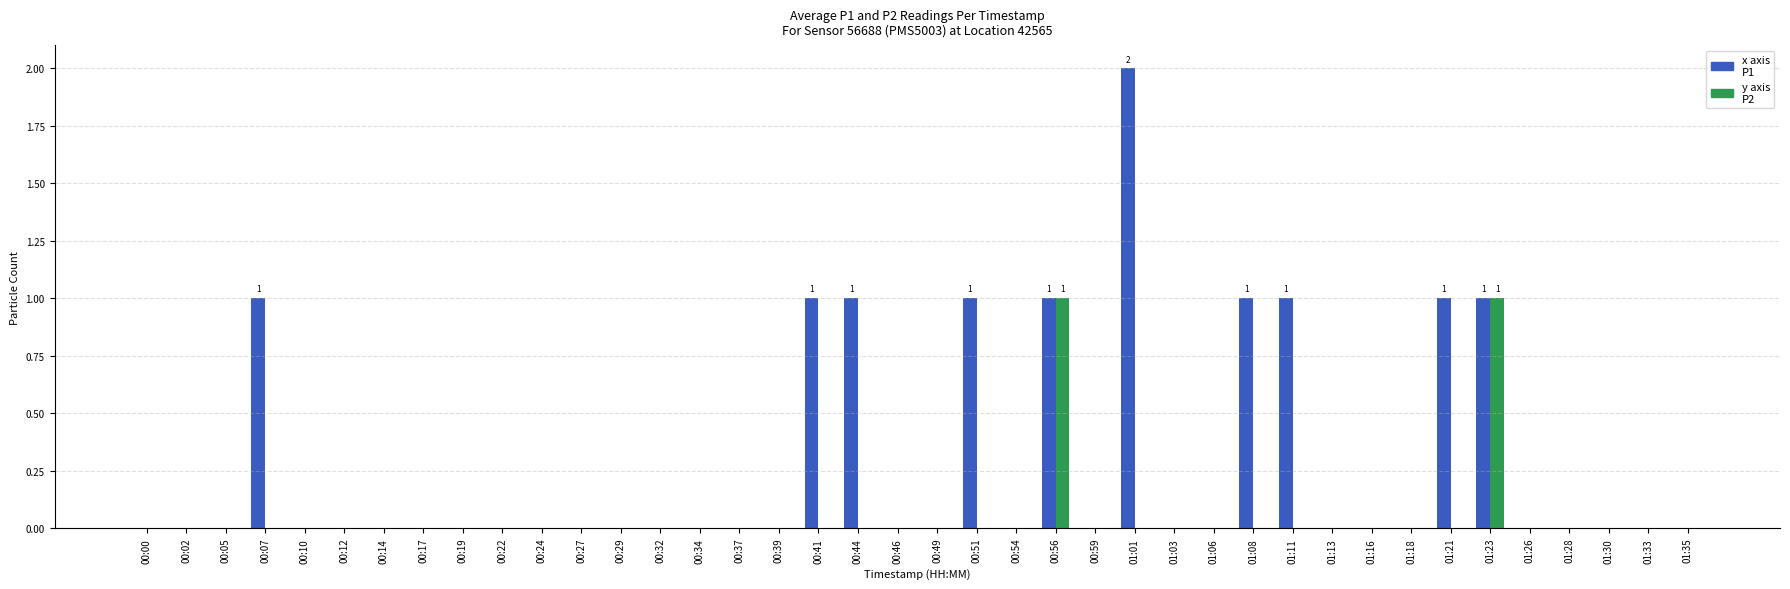

How many groups of bars are there?

40